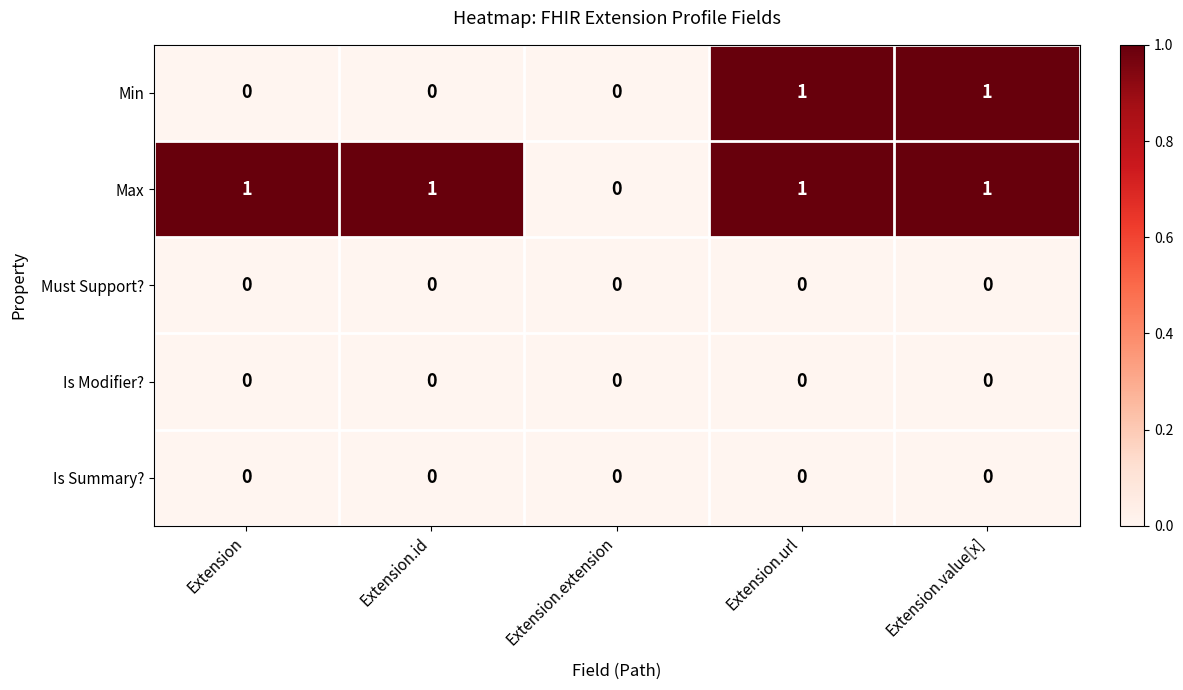

Which series changed the most between Extension and Extension.url?

Min